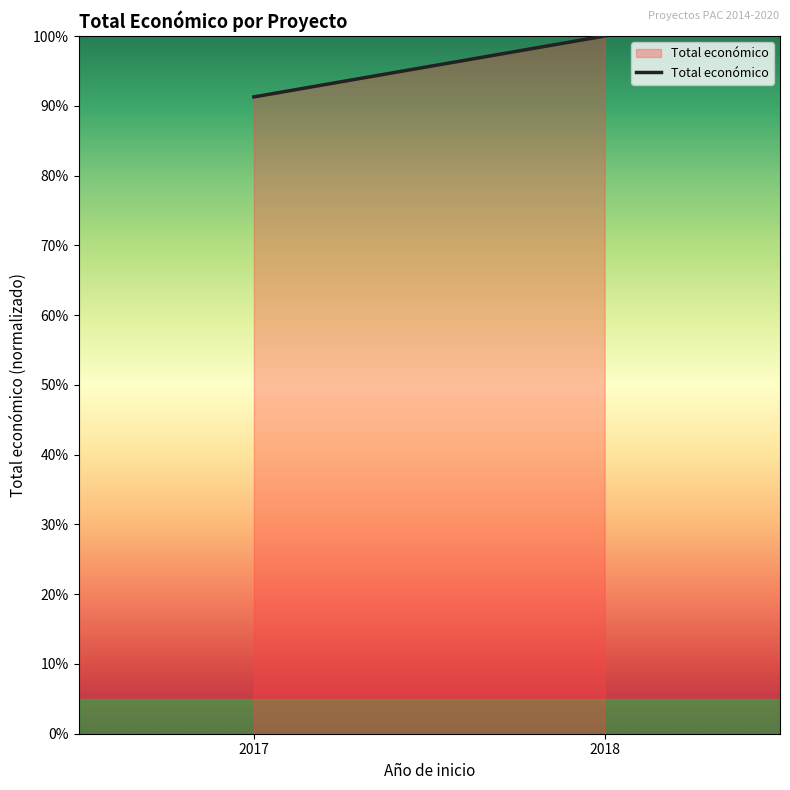

What is the sum of all values?

191.3